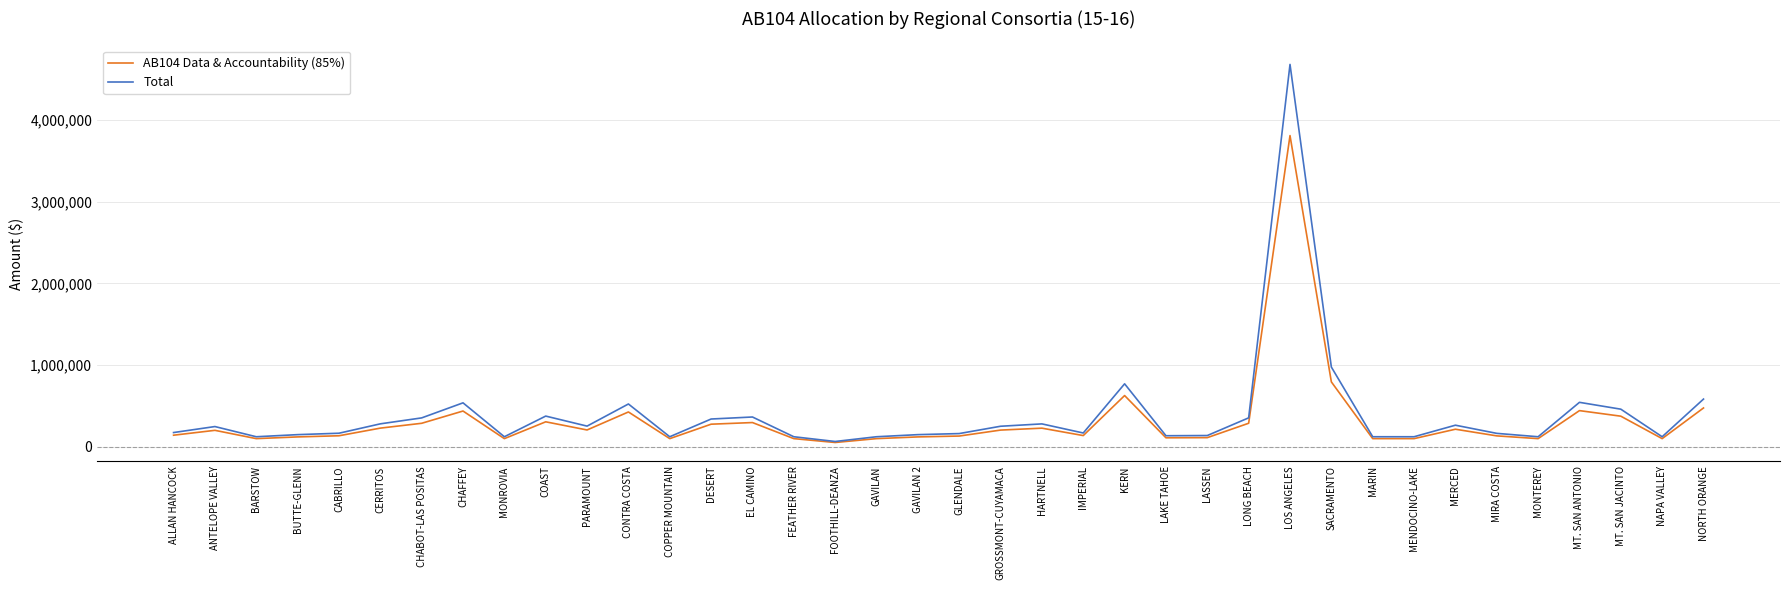

At which label does Total reach its peak?

LOS ANGELES